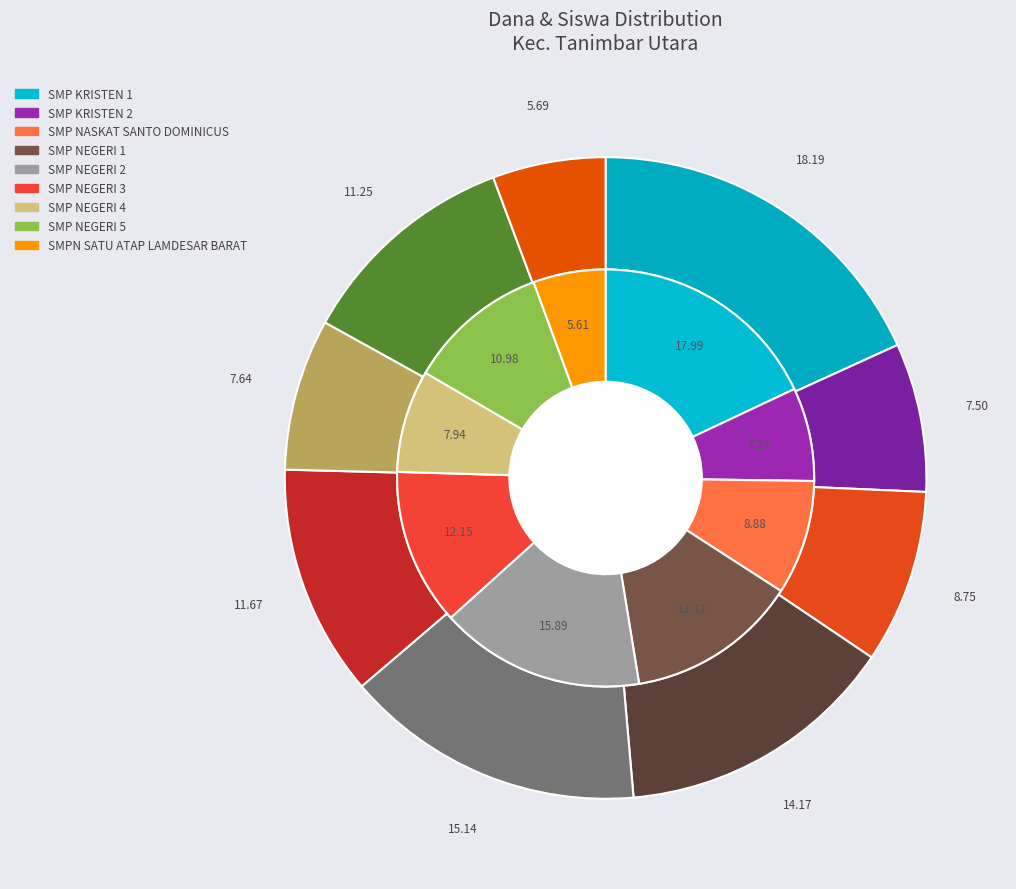

Rank the series at SMP NEGERI 1 from highest to lowest value.

Dana Disalurkan, Siswa Disalurkan